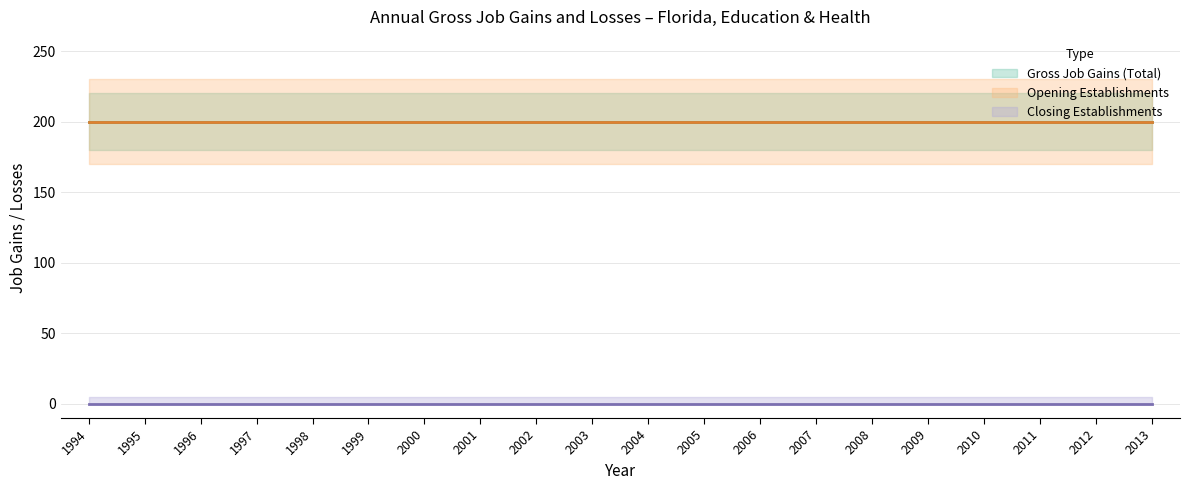

How many lines are shown in the chart?

3